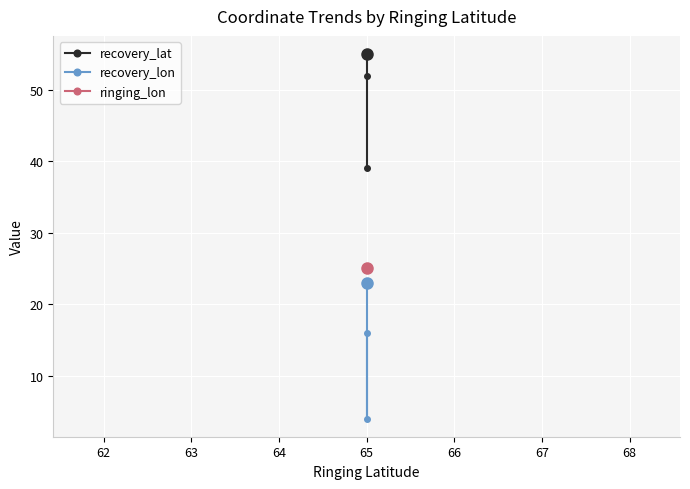

Reading left to right, what are all the values shown in this chart?

recovery_lat: 39	52	55
recovery_lon: 16	4	23
ringing_lon: 25	25	25